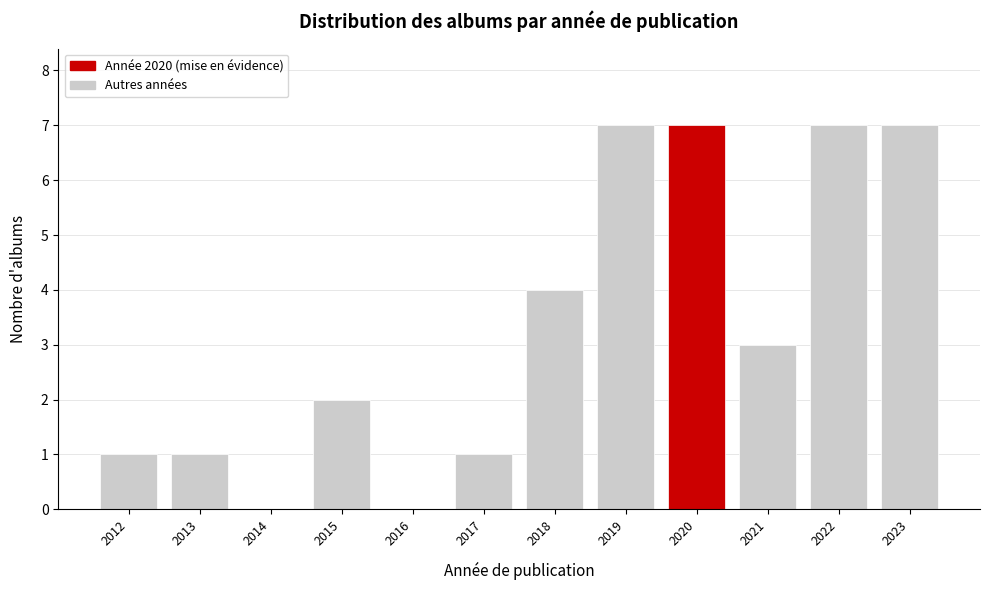

Reading left to right, transcribe this chart: for each bar, give the range it covers on the x-axis and its height. The values are not printed on the chart, so give them approximately, as read against the axis.

2011.5 to 2012.5: 1
2012.5 to 2013.5: 1
2013.5 to 2014.5: 0
2014.5 to 2015.5: 2
2015.5 to 2016.5: 0
2016.5 to 2017.5: 1
2017.5 to 2018.5: 4
2018.5 to 2019.5: 7
2019.5 to 2020.5: 7
2020.5 to 2021.5: 3
2021.5 to 2022.5: 7
2022.5 to 2023.5: 7